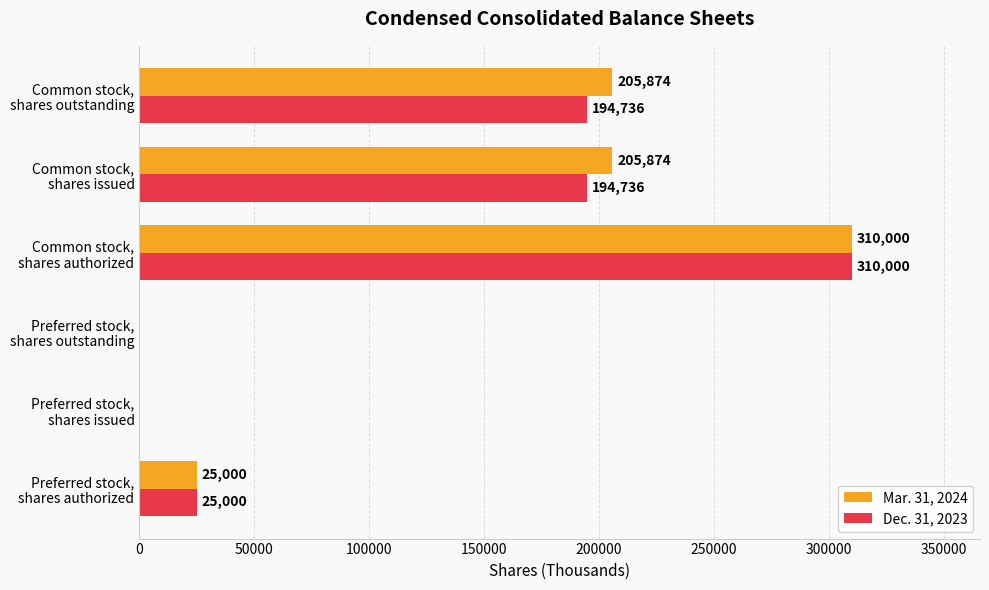

What is the sum of all Mar. 31, 2024 values?

746748